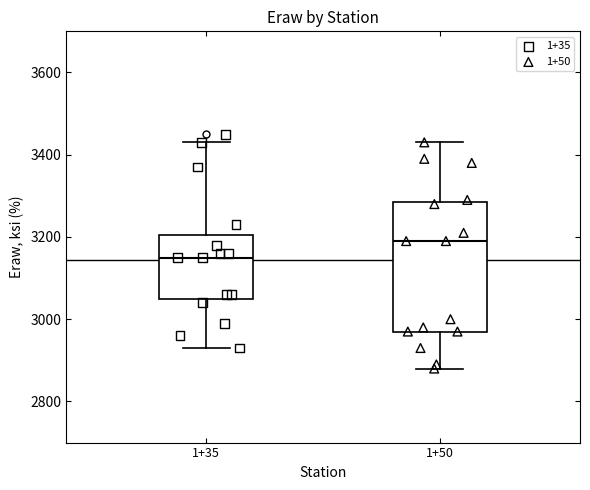

Reading left to right, transcribe this box plot: for each box, give where its median line is, the range the box spans, and where its two whiskers end, as read against the y-axis. The values are not printed on the chart, so give them approximately, as read against the axis.

1+35: median 3160, box 3060 to 3200, whiskers 2940 to 3440
1+50: median 3200, box 2980 to 3280, whiskers 2880 to 3440